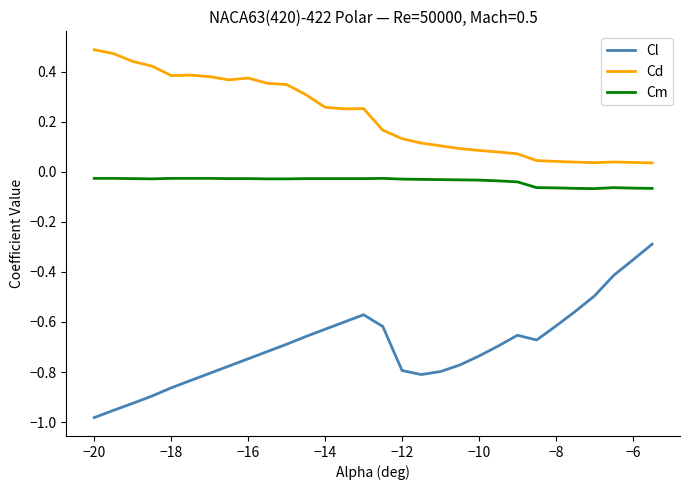

Which series has the widest spread of values?

Cl